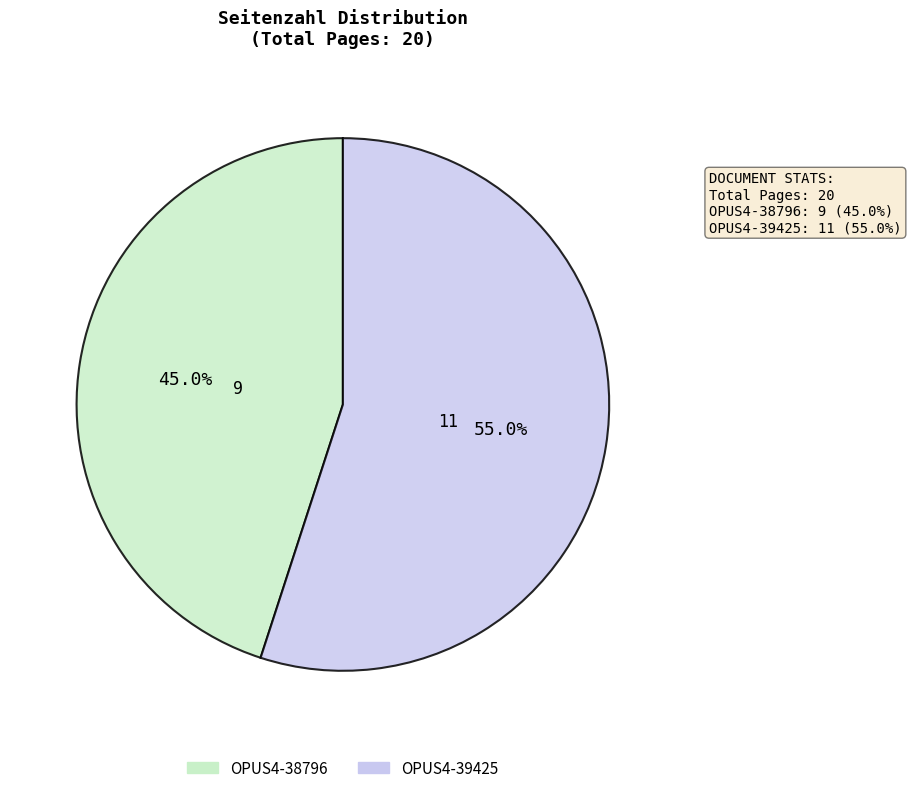

Count the number of slices in the pie.

2